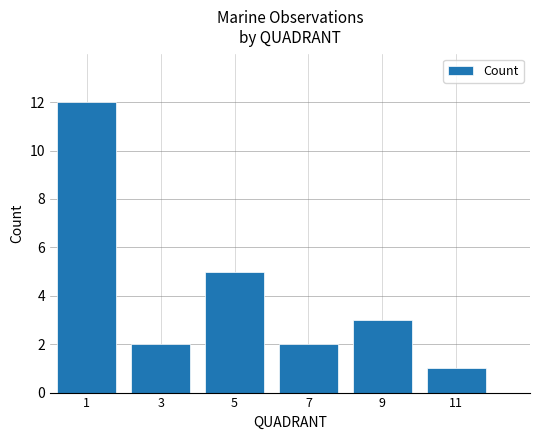

Reading left to right, extract all data points from this chart.

12	2	5	2	3	1